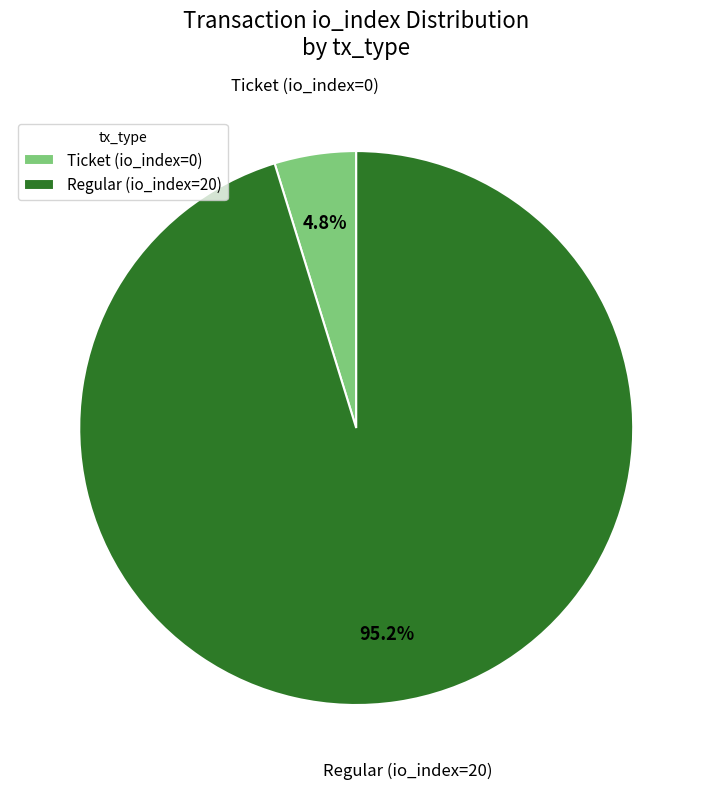

To the nearest percent, what percentage of the pie is Regular (io_index=20)?

95%